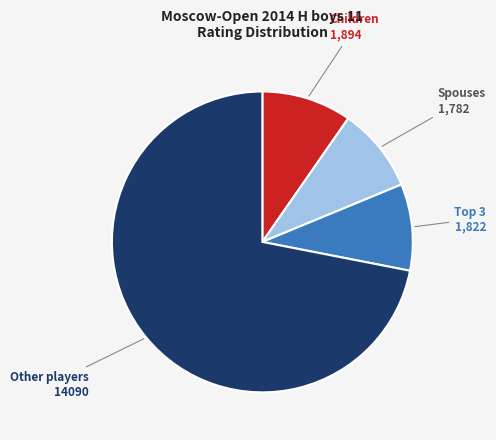

Is there any slice that represents more than half of the pie?

Yes